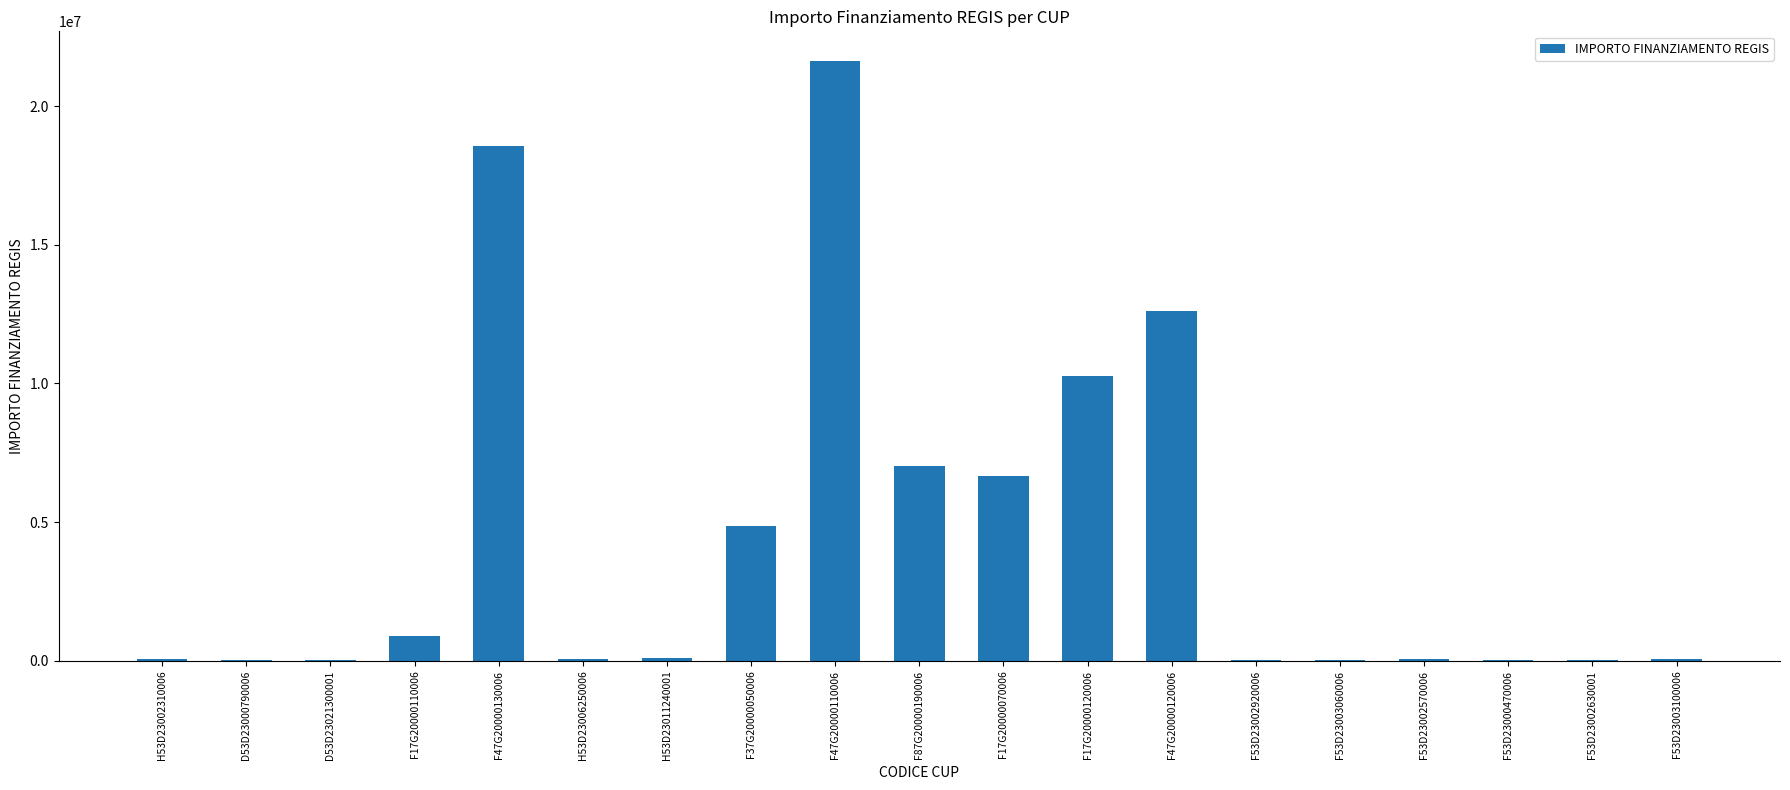

Where is the data nearest to the value 10820342?

F17G20000120006